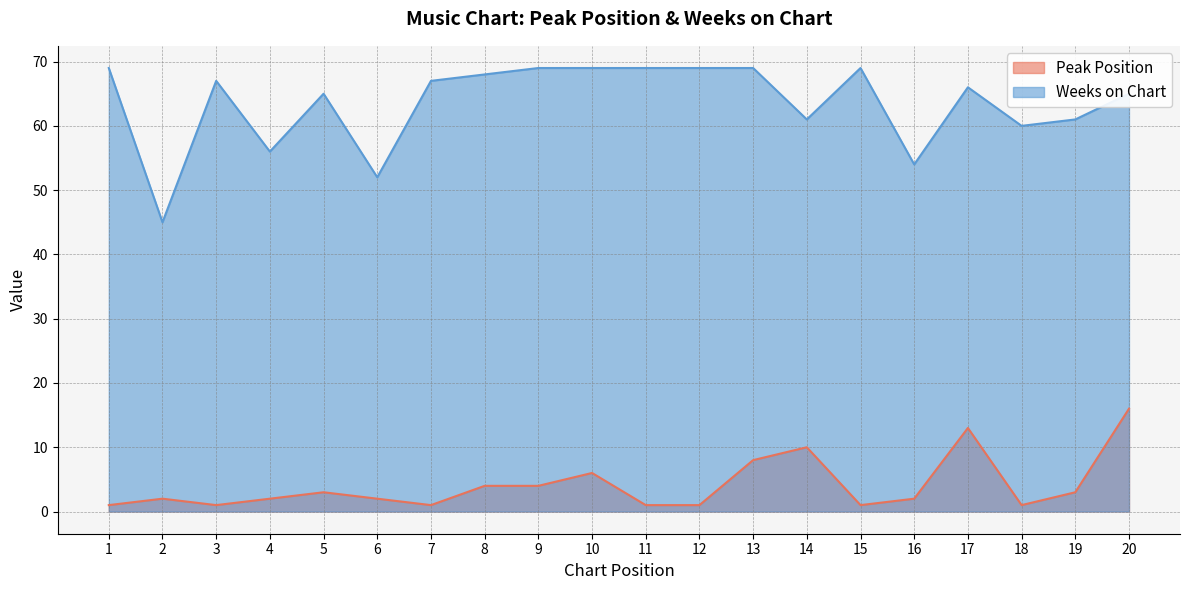

True or false: Peak Position and Weeks on Chart intersect in this chart.

False